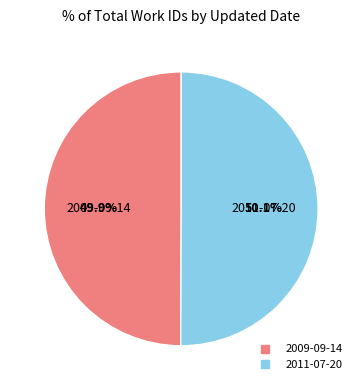

What is the ratio of the value at 2009-09-14 to the value at 2011-07-20?

1.0